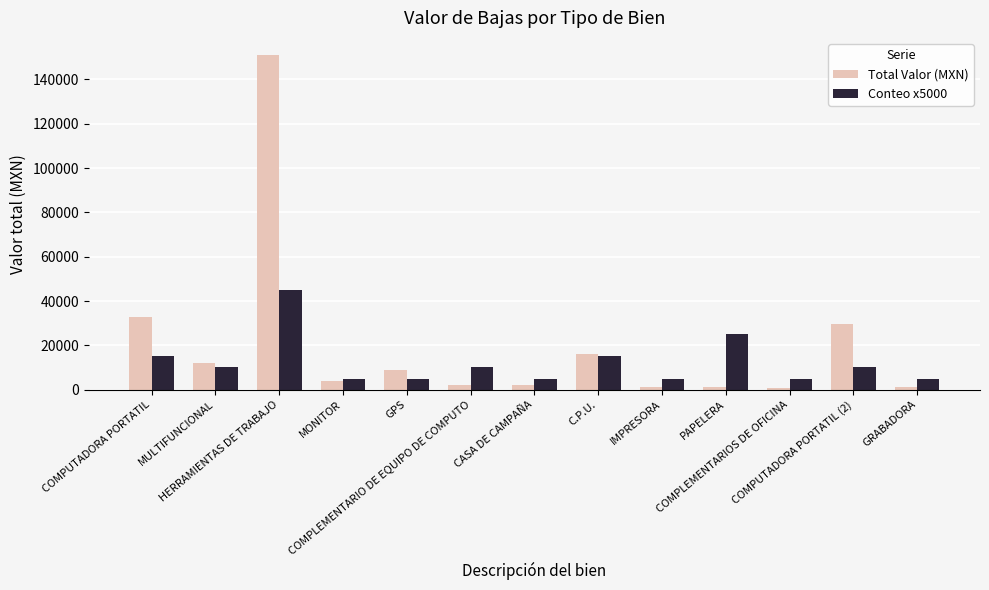

The value of Total Valor (MXN) at C.P.U. is 15870.0. True or false?

True